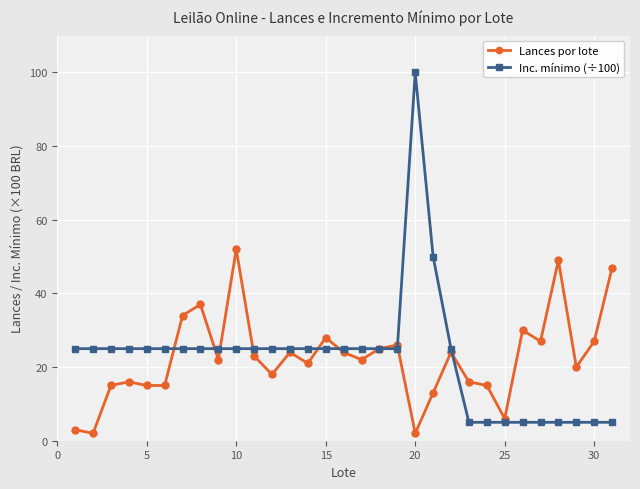

List the series in order of their peak value, lowest first.

Lances por lote, Inc. mínimo (÷100)